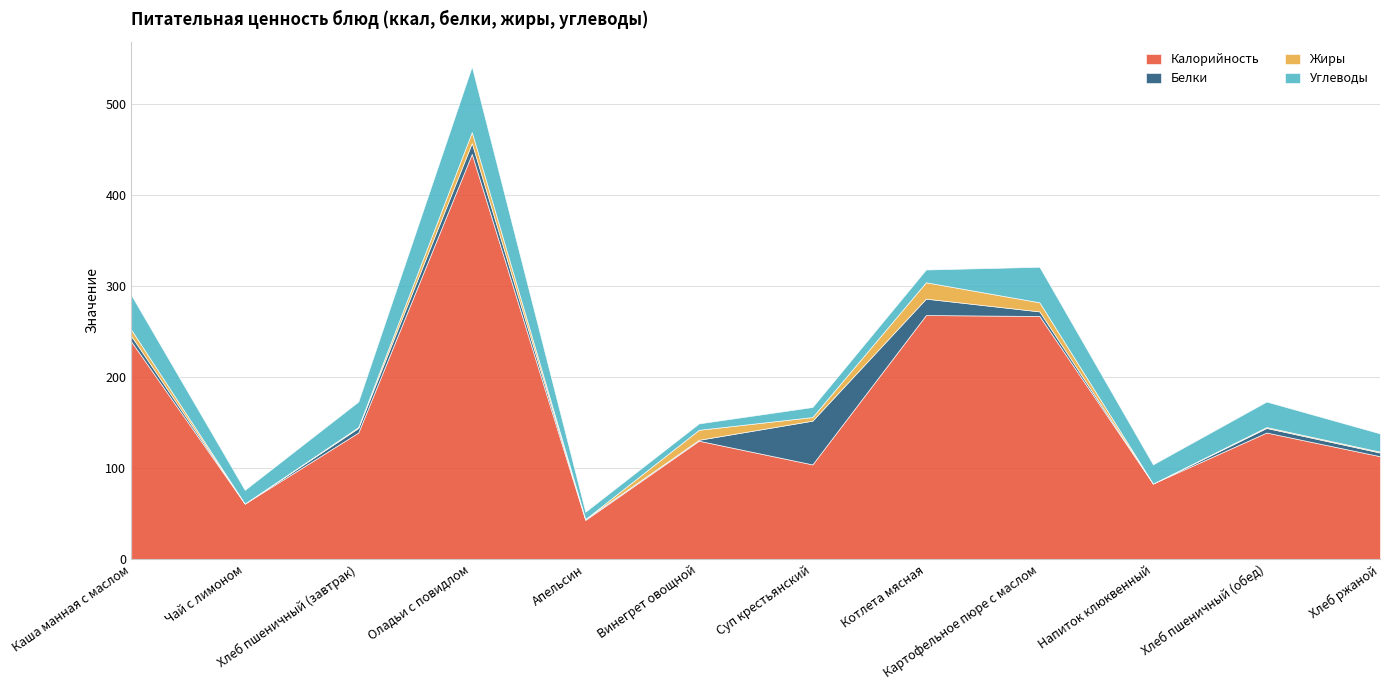

Which series has the largest total across all categories?

Калорийность